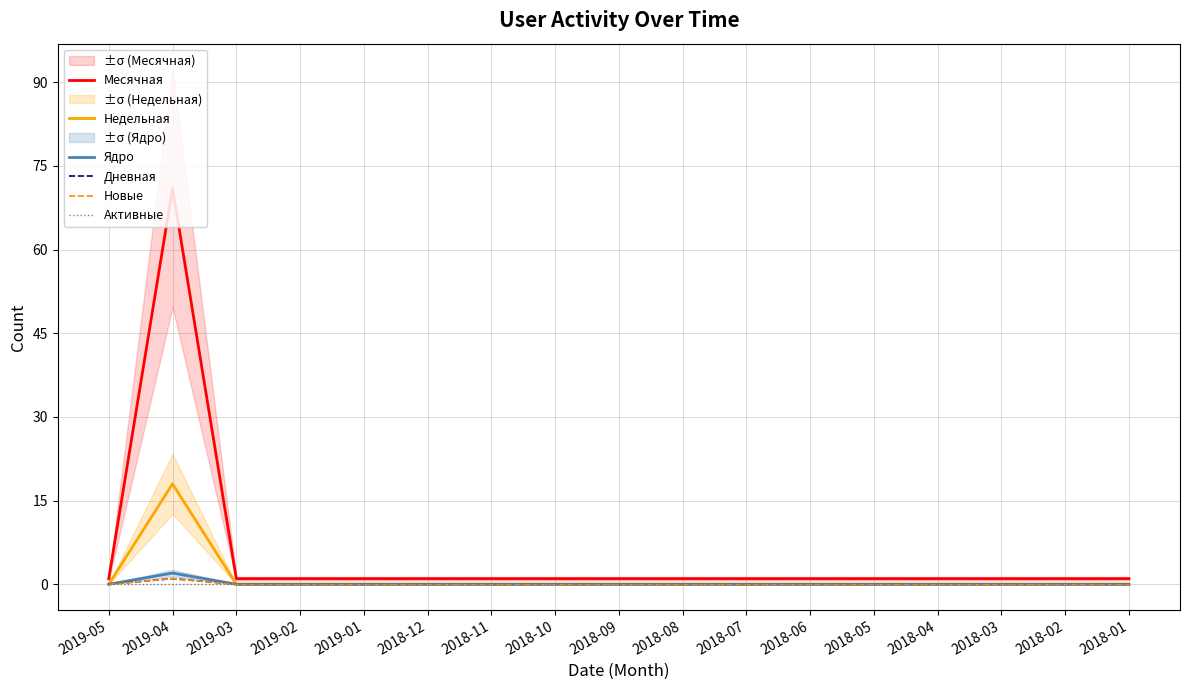

Reading left to right, extract all data points from this chart.

Месячная: 1	71	1	1	1	1	1	1	1	1	1	1	1	1	1	1	1
Недельная: 0	18	0	0	0	0	0	0	0	0	0	0	0	0	0	0	0
Ядро: 0	2	0	0	0	0	0	0	0	0	0	0	0	0	0	0	0
Дневная: 0	1	0	0	0	0	0	0	0	0	0	0	0	0	0	0	0
Новые: 0	1	0	0	0	0	0	0	0	0	0	0	0	0	0	0	0
Активные: 0	0	0	0	0	0	0	0	0	0	0	0	0	0	0	0	0